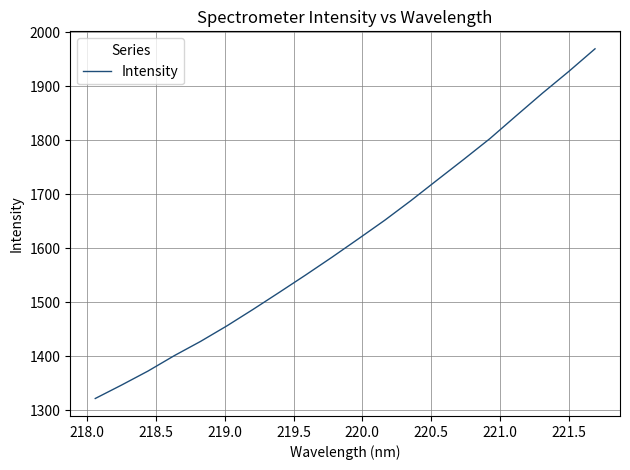

What is the difference between the maximum and minimum values?

647.4